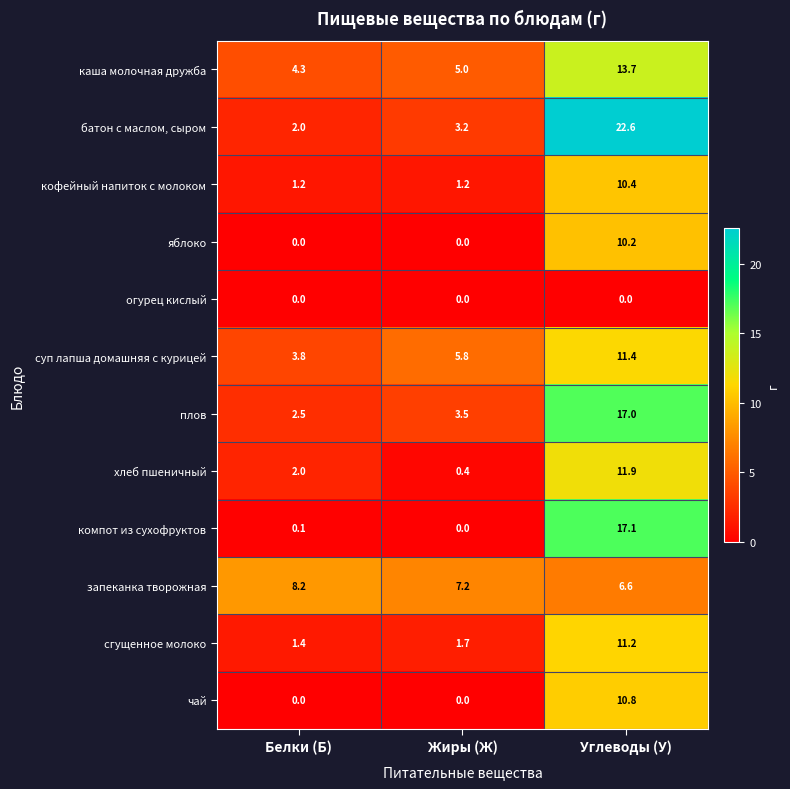

Which series has the widest spread of values?

батон с маслом, сыром